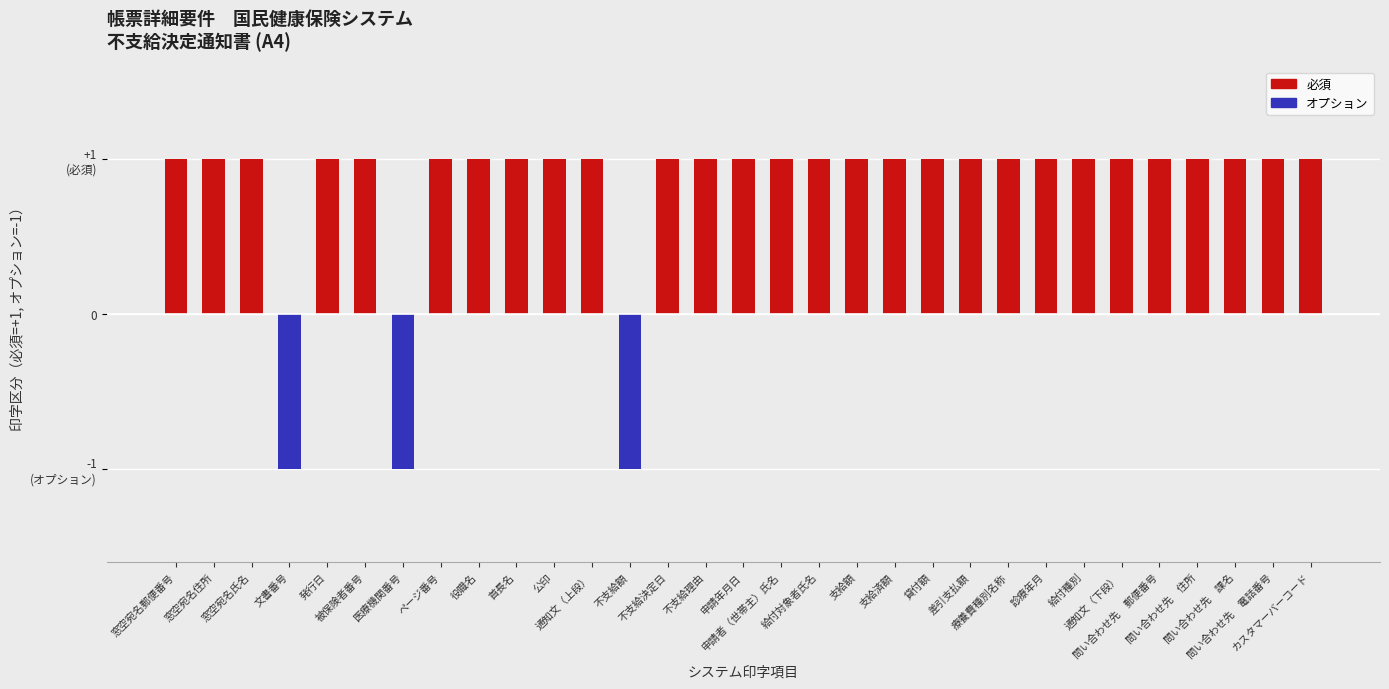

How many values in 必須 are above zero?

28